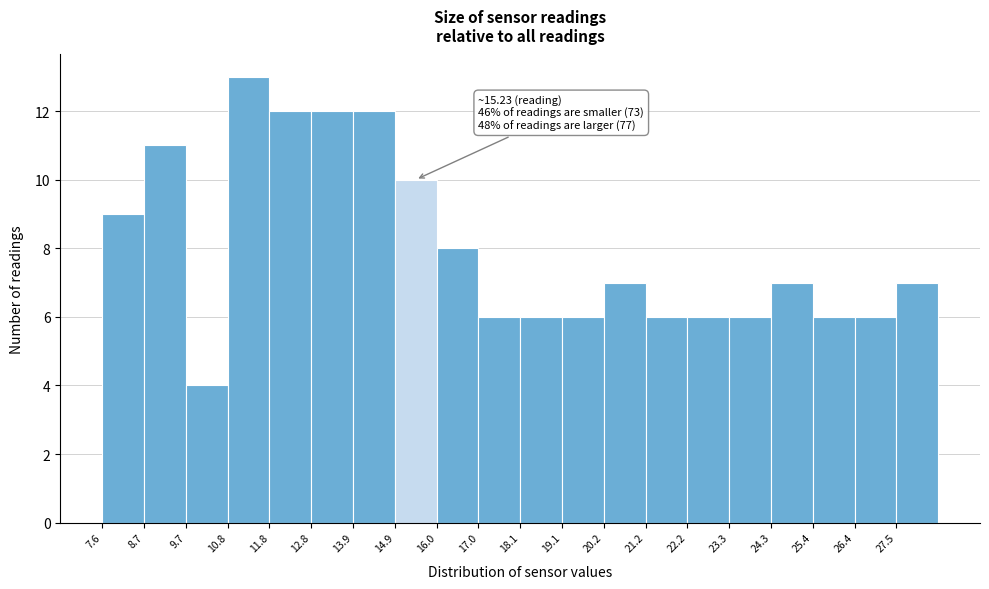

Over which range of the x-axis is the bar tallest?

10.8 to 11.8